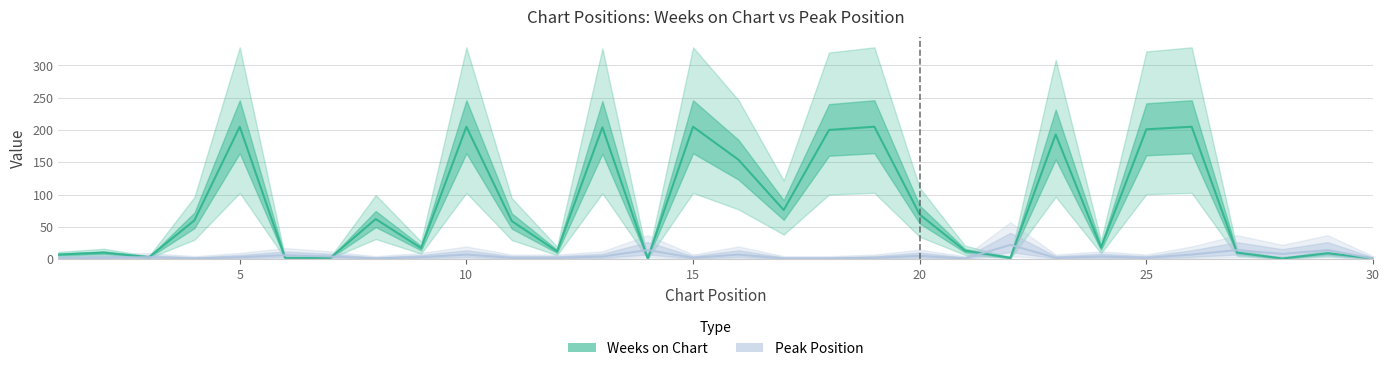

How many intersections are there between Weeks on Chart and Peak Position?

7